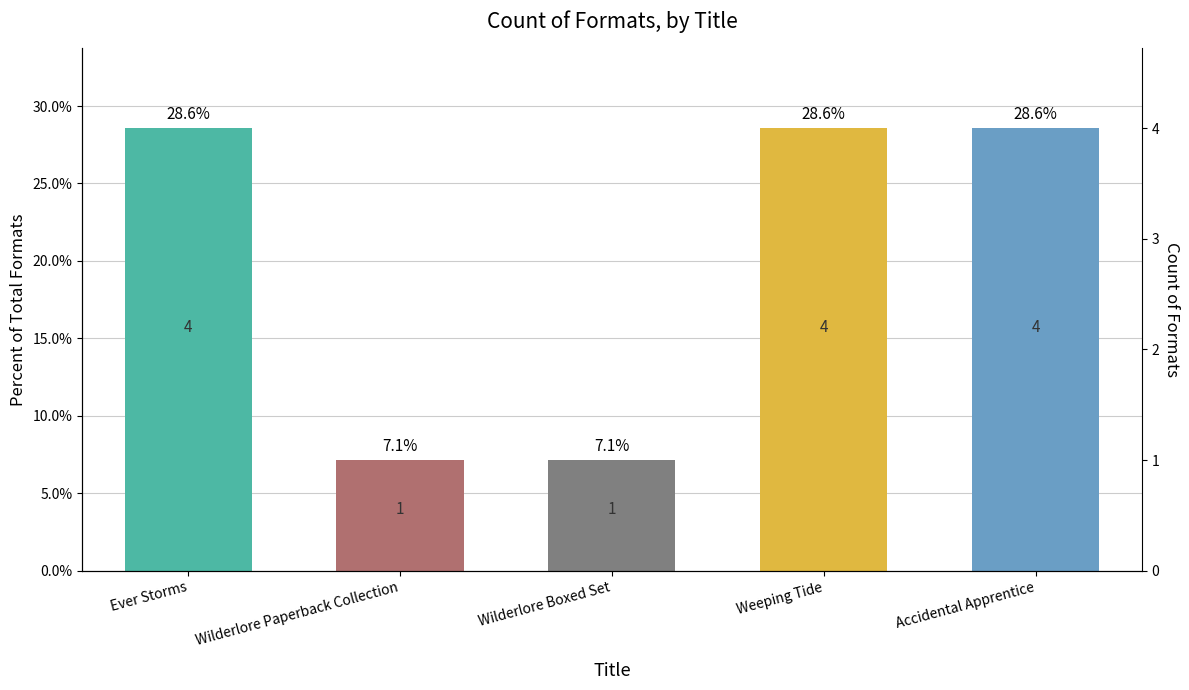

What is the average value?

20.0